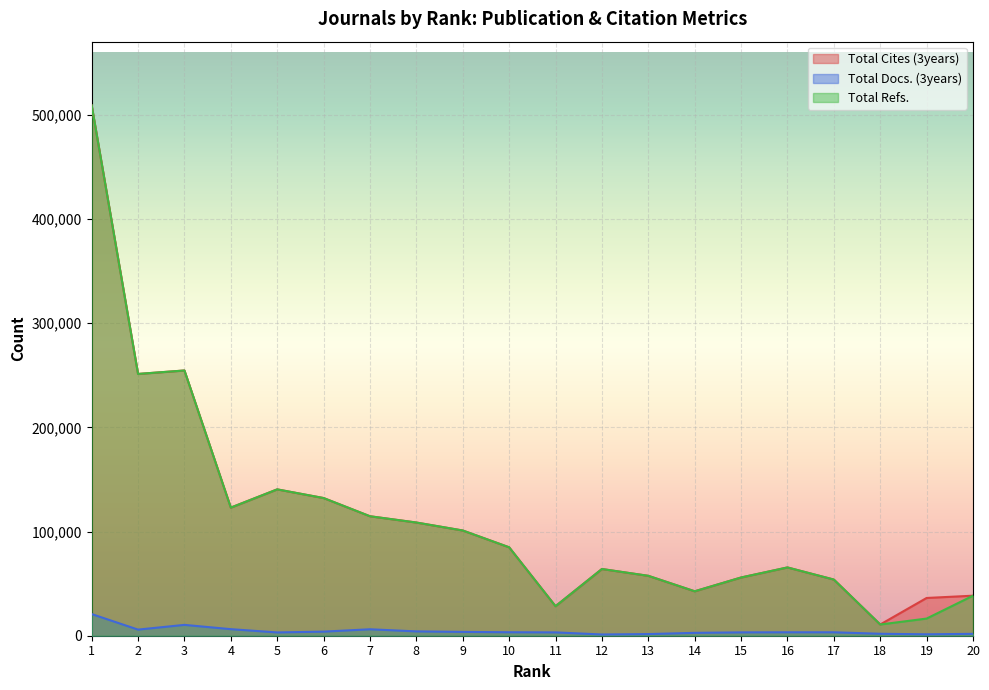

At how many categories does at least one series exceed 142053?

3